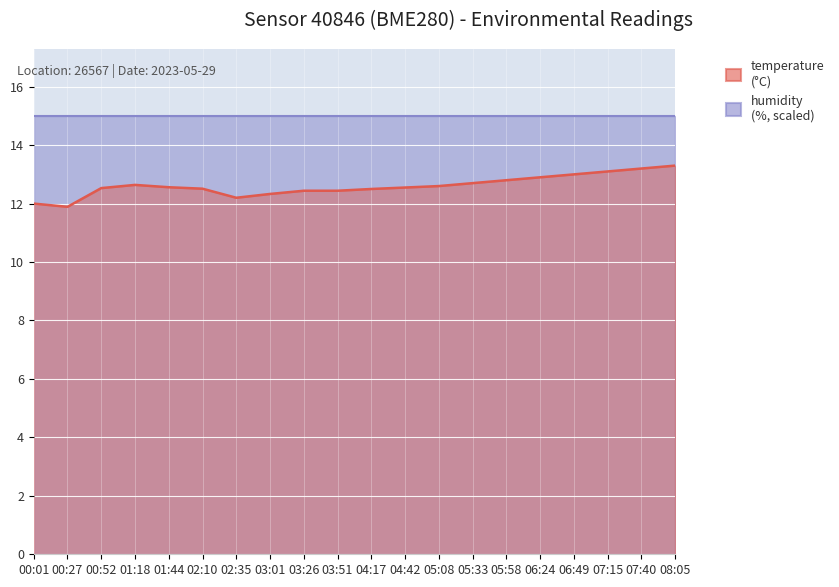

Reading right to left, list all the values displayed in this chart.

08:05=13.3	07:40=13.2	07:15=13.1	06:49=13.0	06:24=12.9	05:58=12.8	05:33=12.7	05:08=12.6	04:42=12.6	04:17=12.5	03:51=12.4	03:26=12.4	03:01=12.3	02:35=12.2	02:10=12.5	01:44=12.6	01:18=12.6	00:52=12.5	00:27=11.9	00:01=12.0